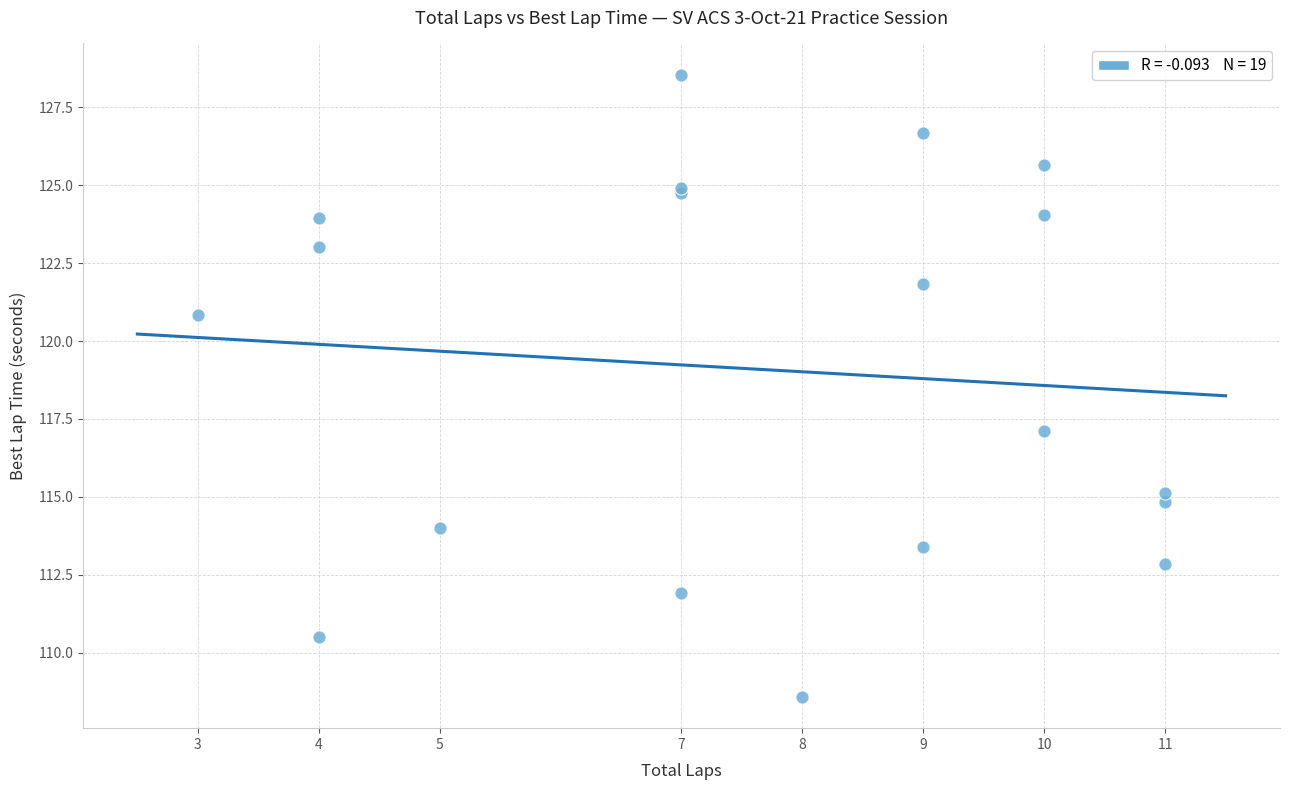

What Y value in the scatter plot is closest to 118?

117.1